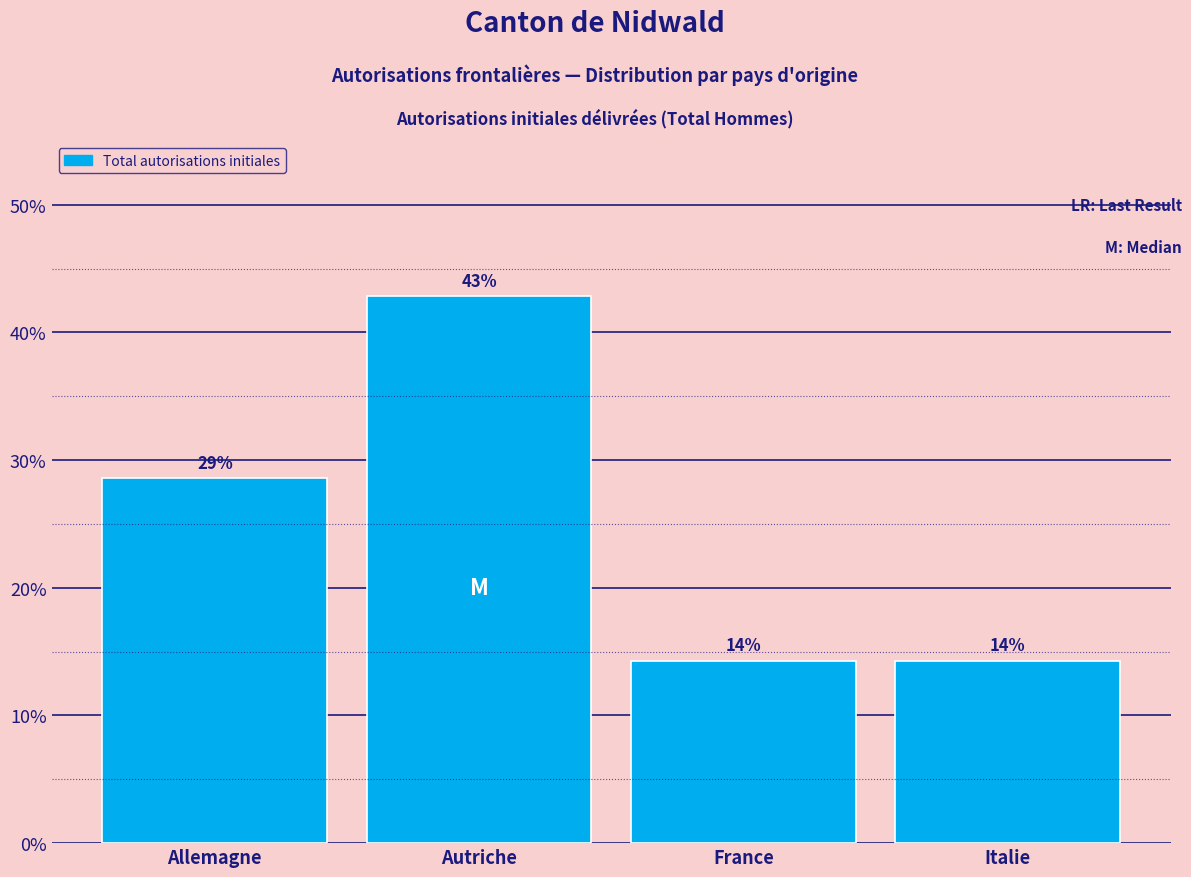

Does the chart contain any negative values?

No